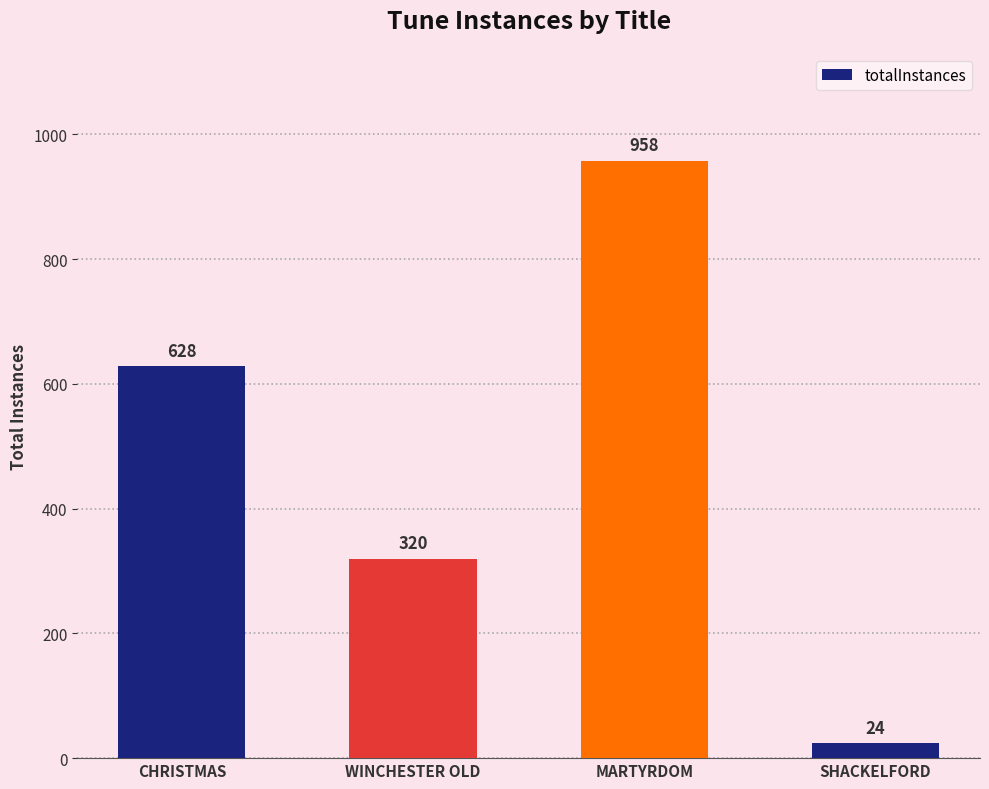

Rank the categories by value from highest to lowest.

MARTYRDOM, CHRISTMAS, WINCHESTER OLD, SHACKELFORD